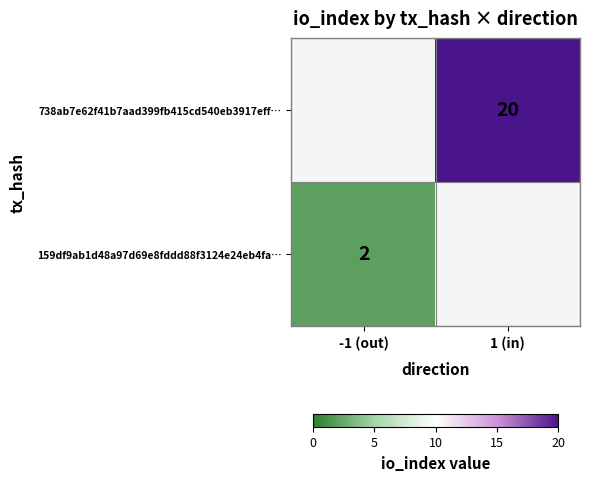

The 159df9ab1d48a97d69e8fddd88f3124e24eb4fa… series shows 4 at -1 (out). True or false?

False